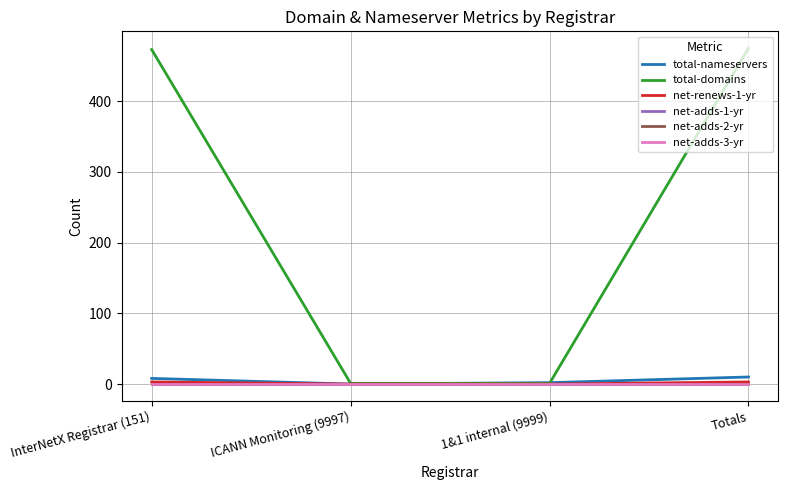

What is the label of the 1st point from the left?

InterNetX Registrar (151)